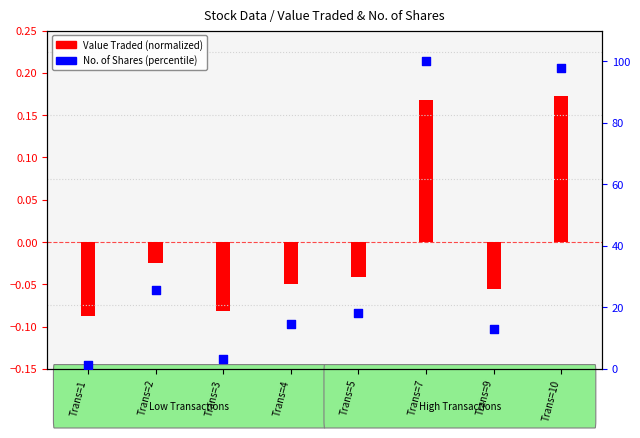

At which category is the sum across all series the highest?

Trans=7